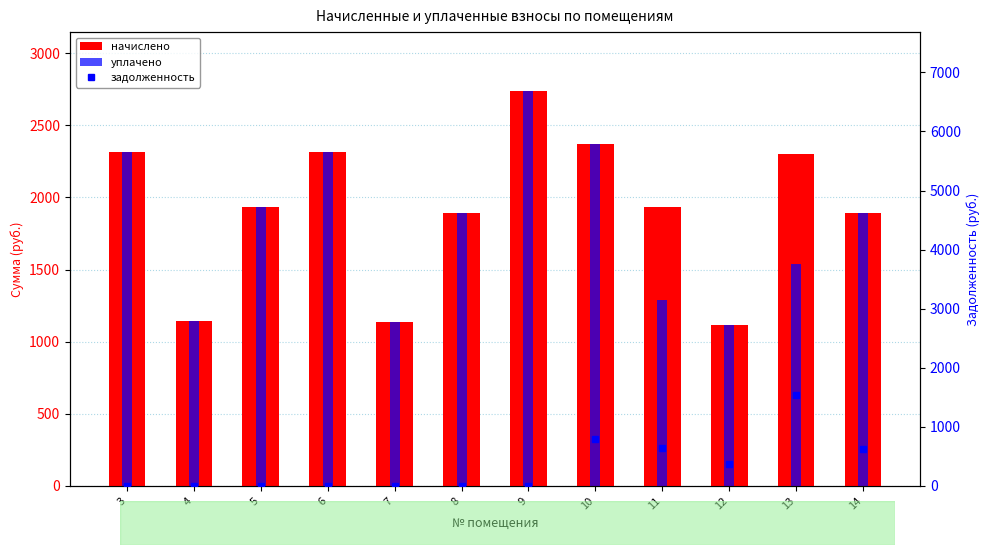

What is the value of the задолженность bar at the 11th from the left?

1536.3